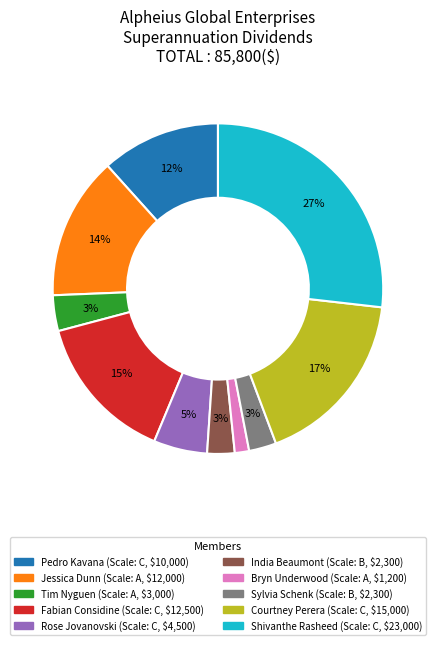

Which category has the smallest portion of the pie?

Bryn Underwood